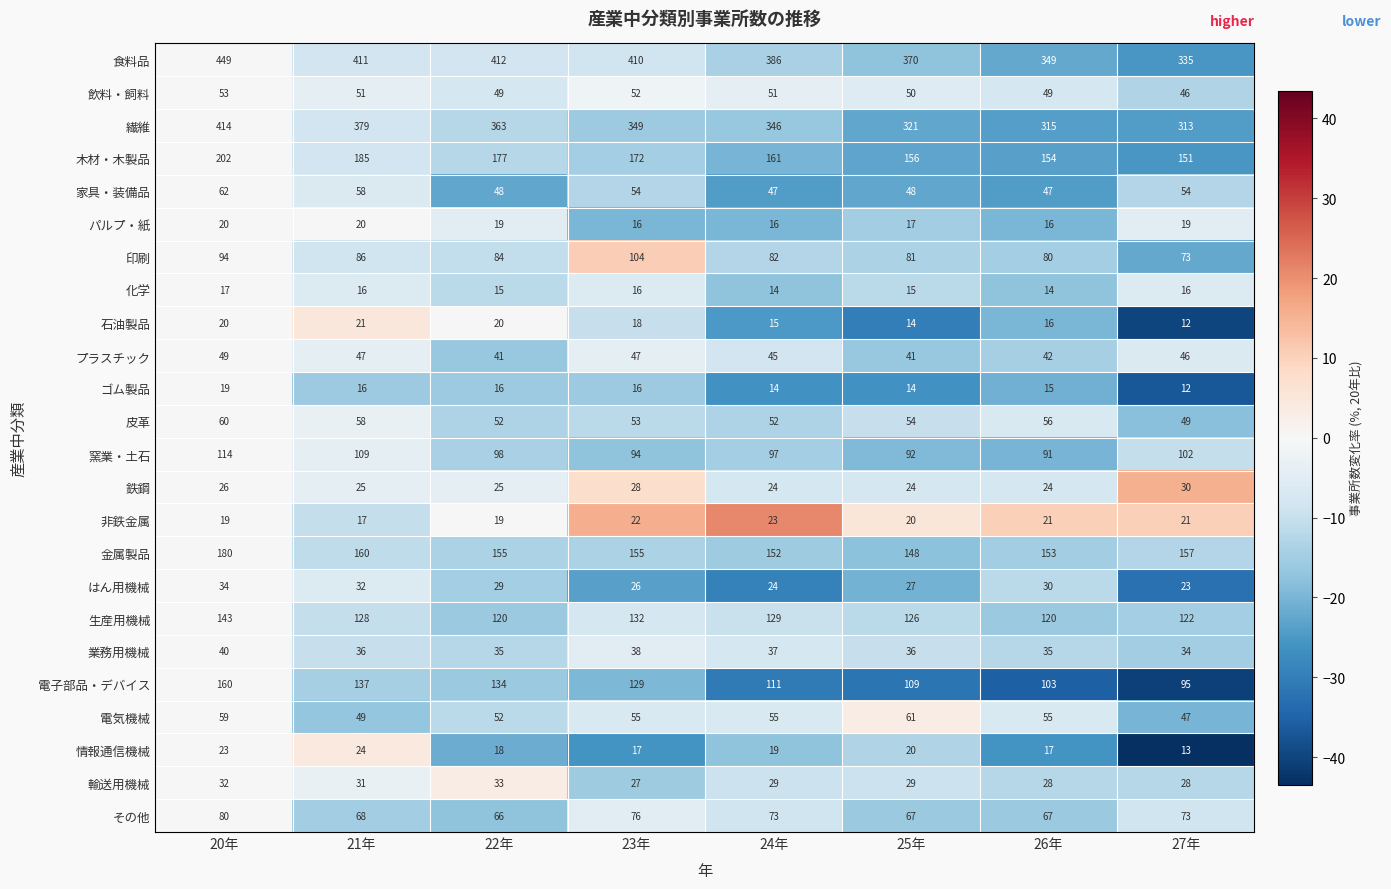

What value does the 飲料・飼料 series have at 22年?

49